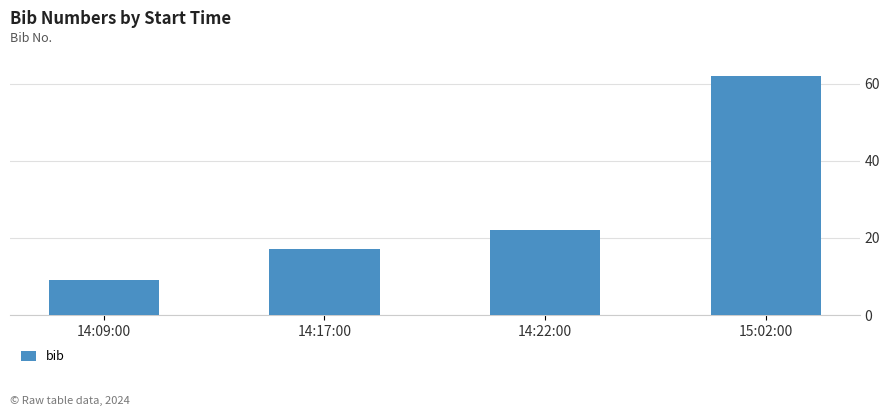

How many bars are there in total?

4